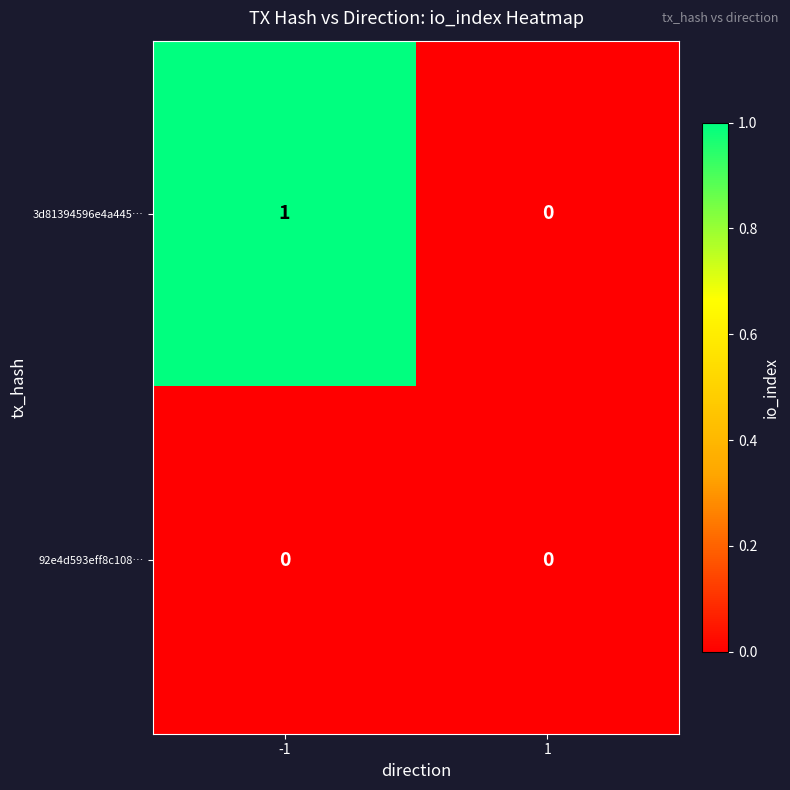

The 92e4d593eff8c108… series shows 0 at 1. True or false?

True